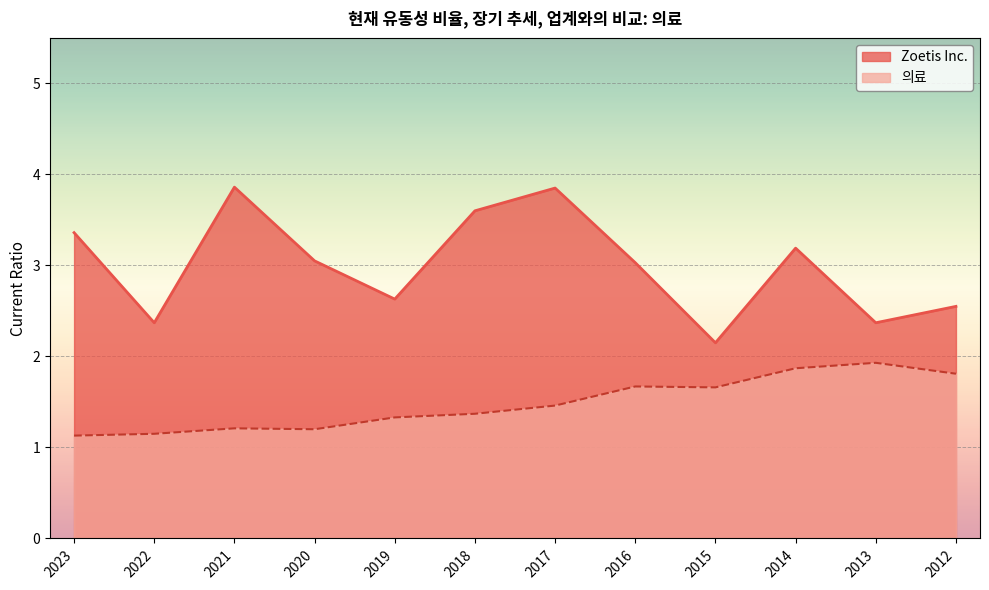

How many data points does each series have?

12